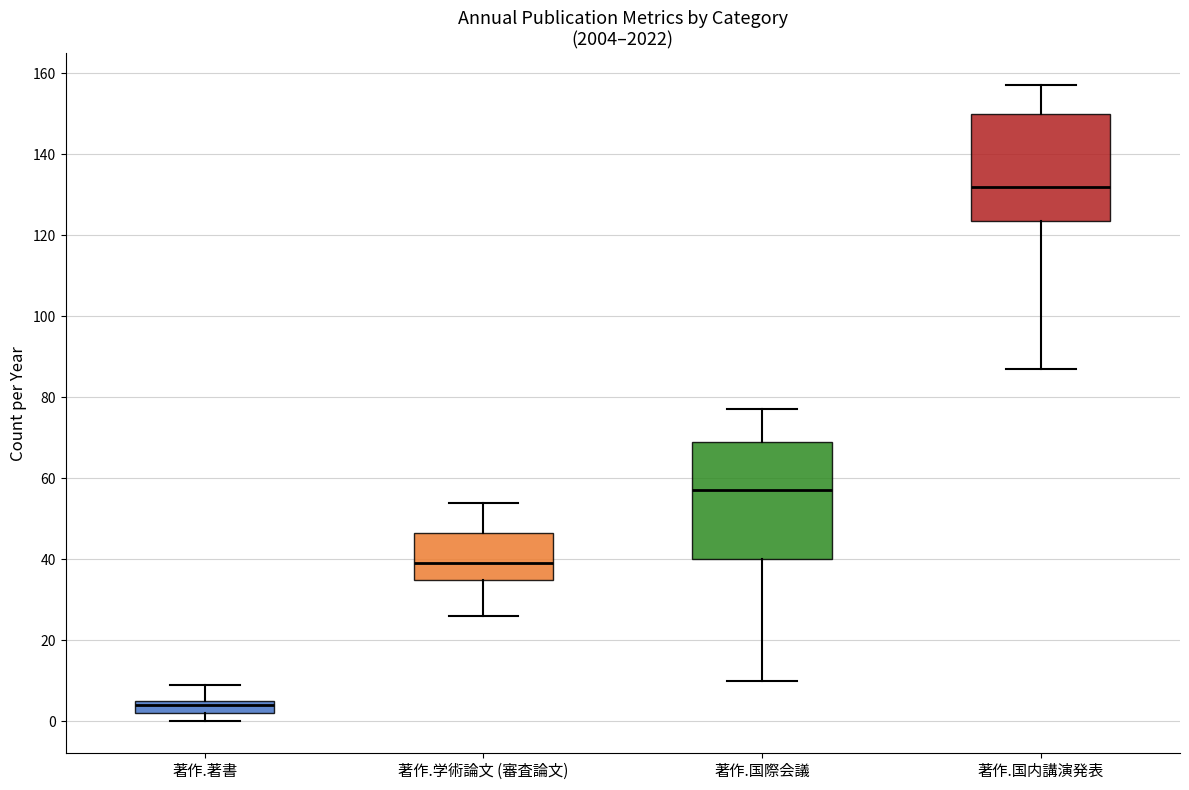

Where is the lower edge of the box for 著作.著書 on the y-axis? The values are not printed on the chart, so give them approximately, as read against the axis.

2